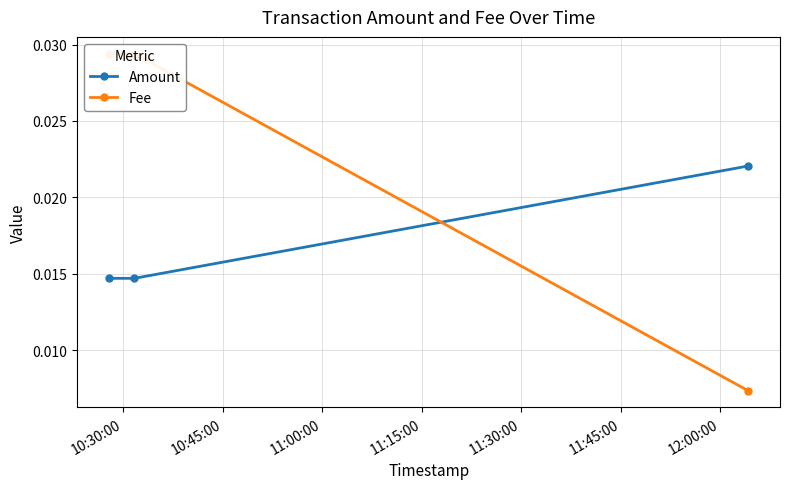

Is this an area chart (filled region under the line)?

No